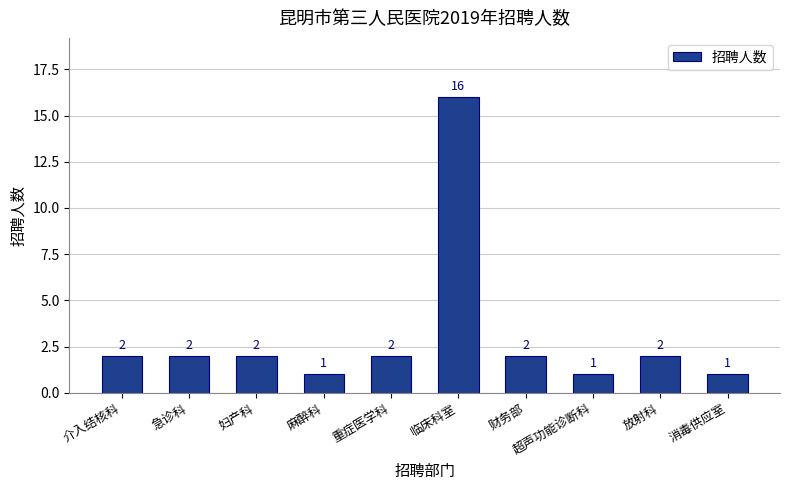

Count the number of categories in the chart.

10